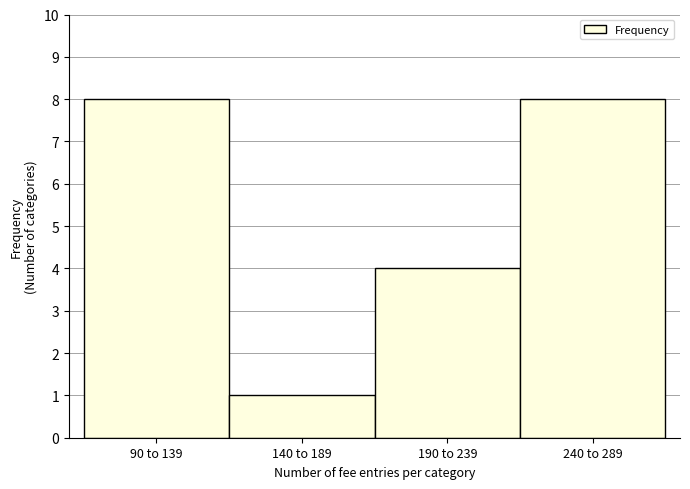

Reading right to left, transcribe all the data shown in this chart.

240 to 289=8	190 to 239=4	140 to 189=1	90 to 139=8